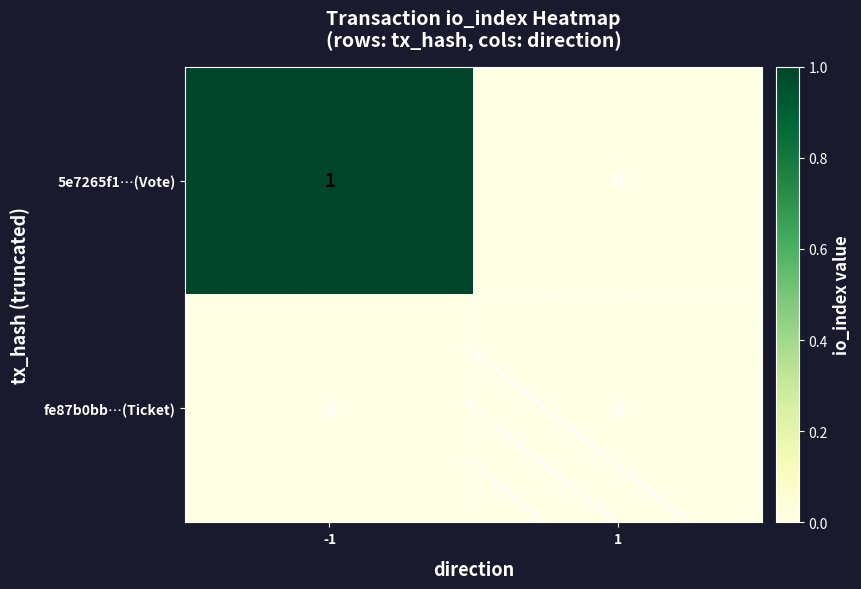

True or false: 5e7265f1…(Vote) has a value of 2 at -1.

False